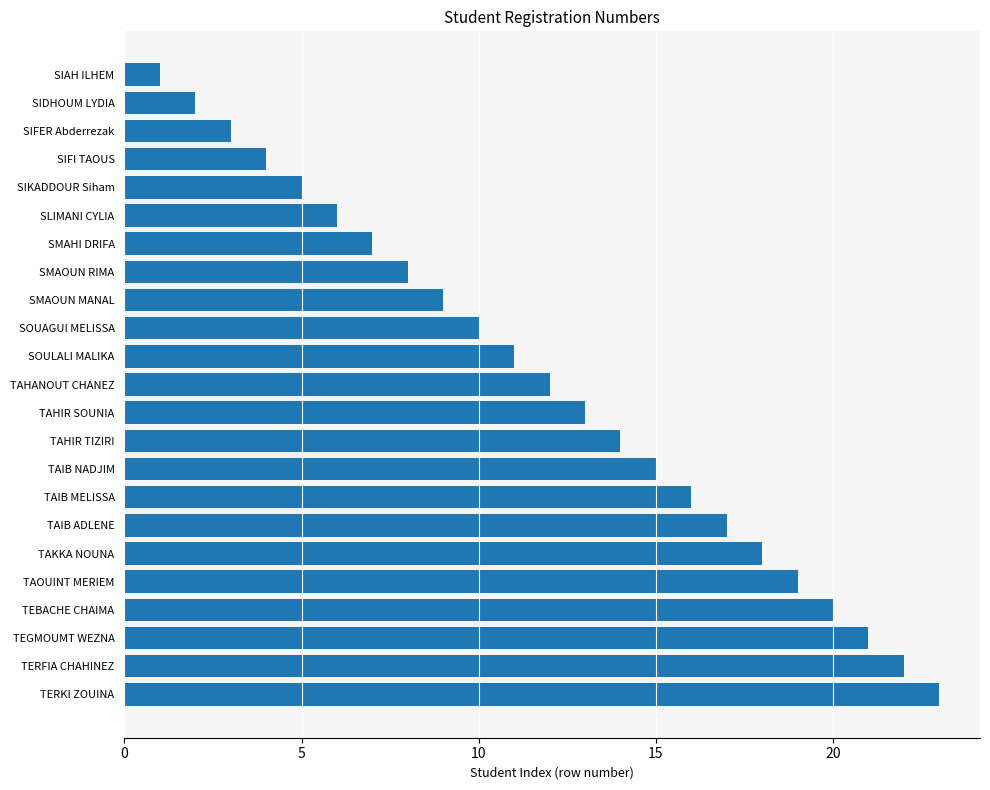

What is the average value?

12